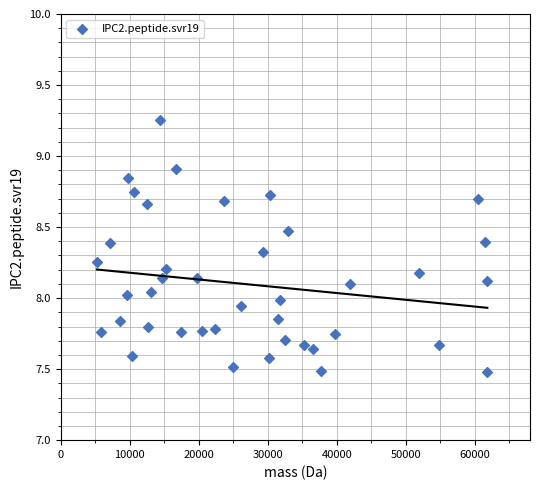

What is the range of X values (max minus min)?

56587.5